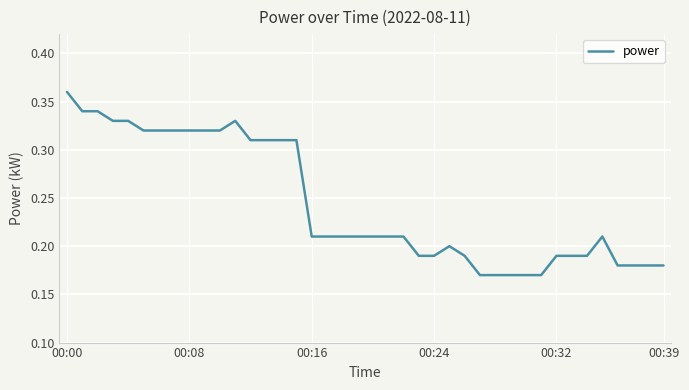

Which category has the highest value across all series?

00:00